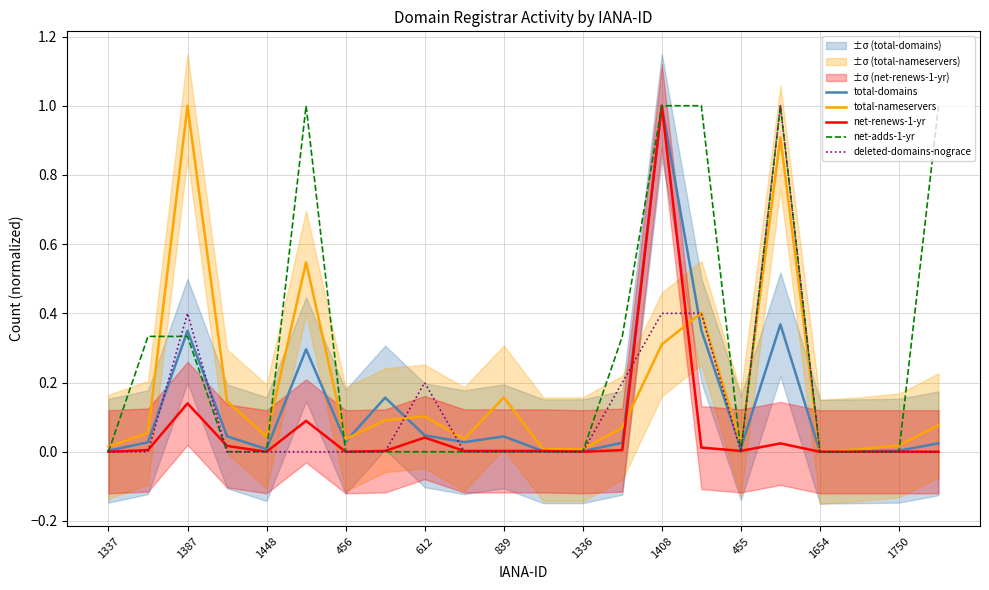

The net-renews-1-yr series shows 0.0 at 1448. True or false?

True